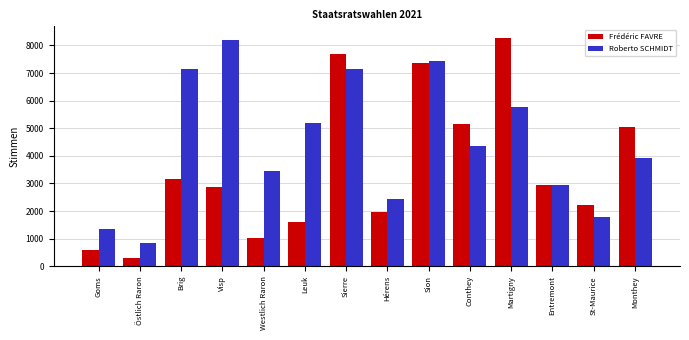

At how many categories does at least one series exceed 5868?

5